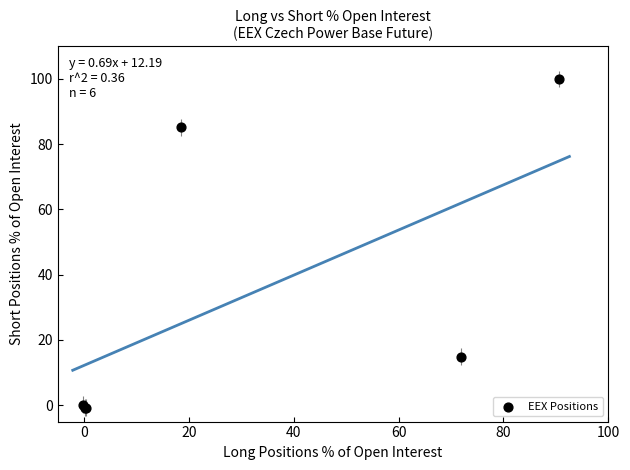

What Y value in the scatter plot is closest to 49?

14.9